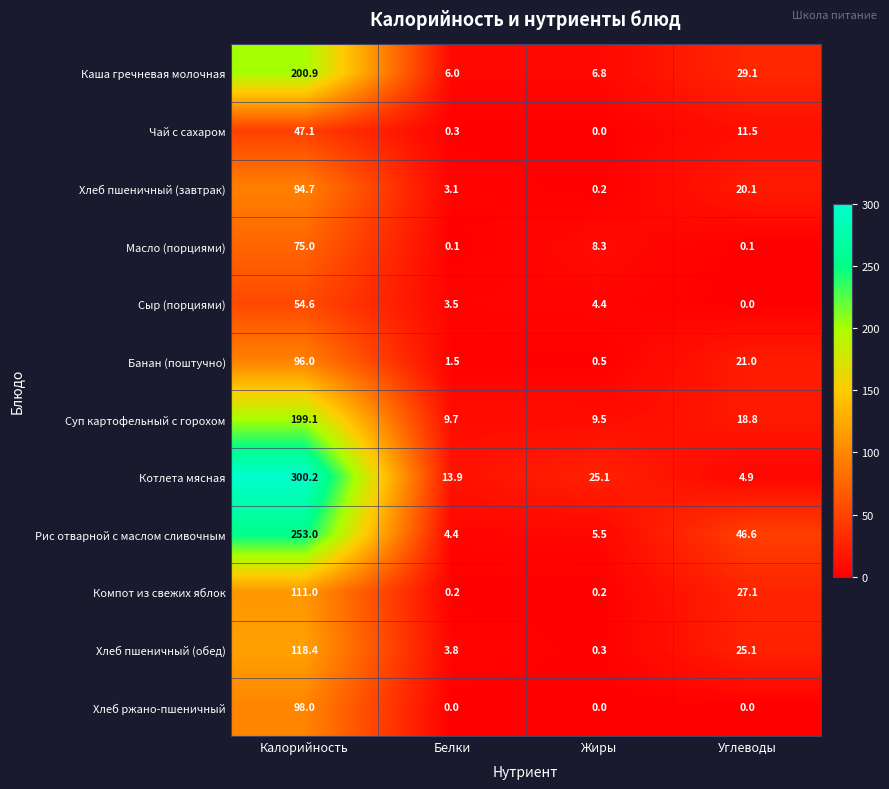

Which label corresponds to the largest value in the chart?

Калорийность